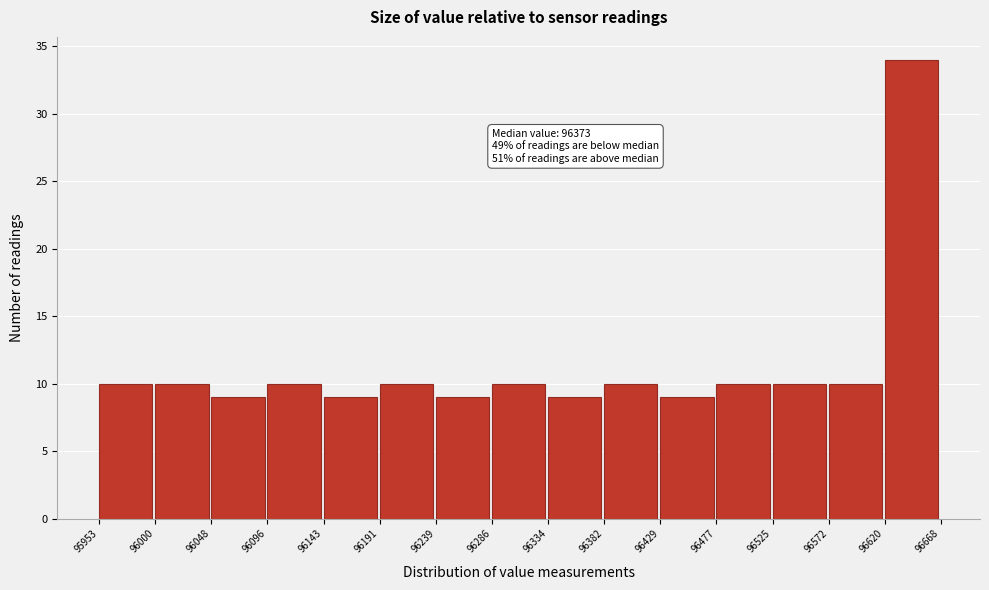

Which range on the x-axis has the tallest bar?

96620 to 96668